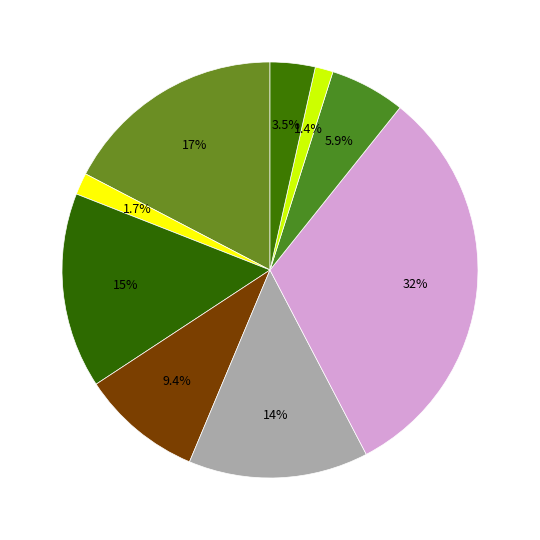

Which slice is the largest?

Котлеты из свинины